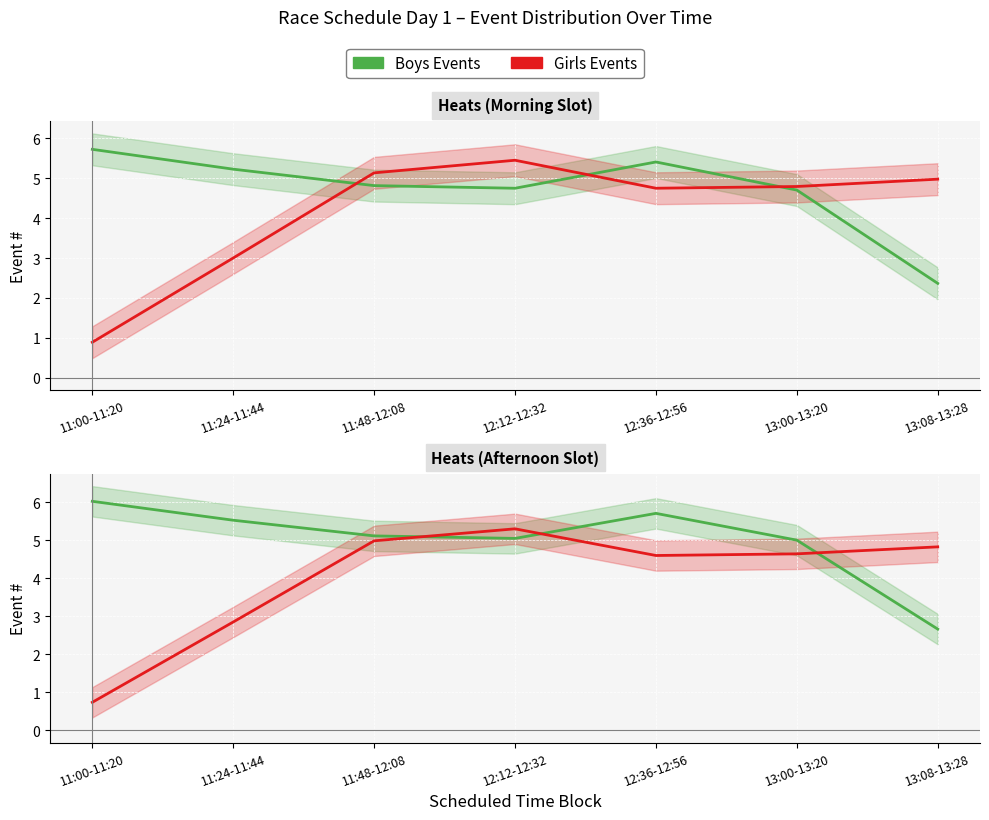

At which category is the sum across all series the highest?

12:12-12:32